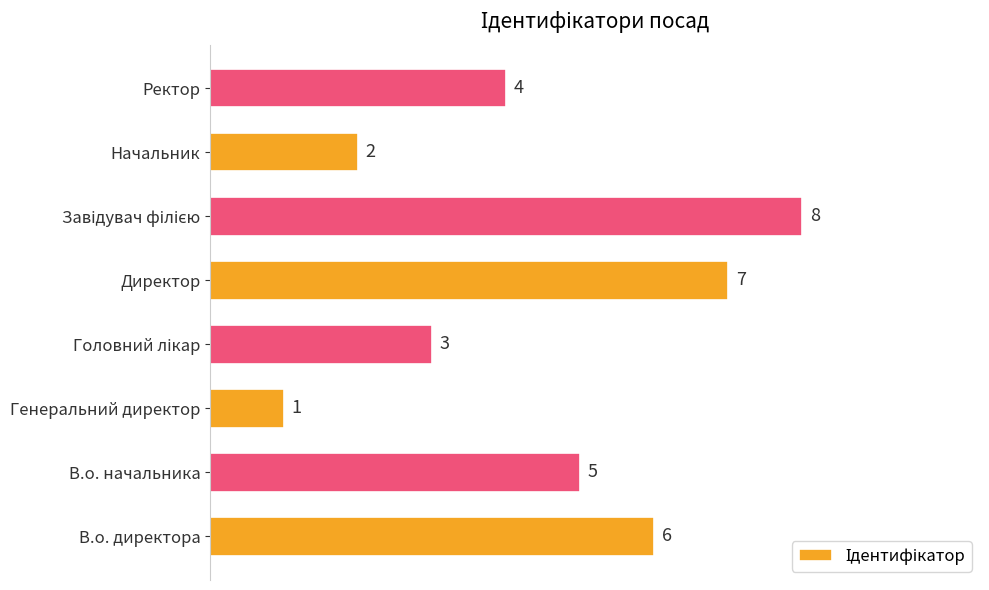

What is the ratio of the value at Начальник to the value at Генеральний директор?

2.0